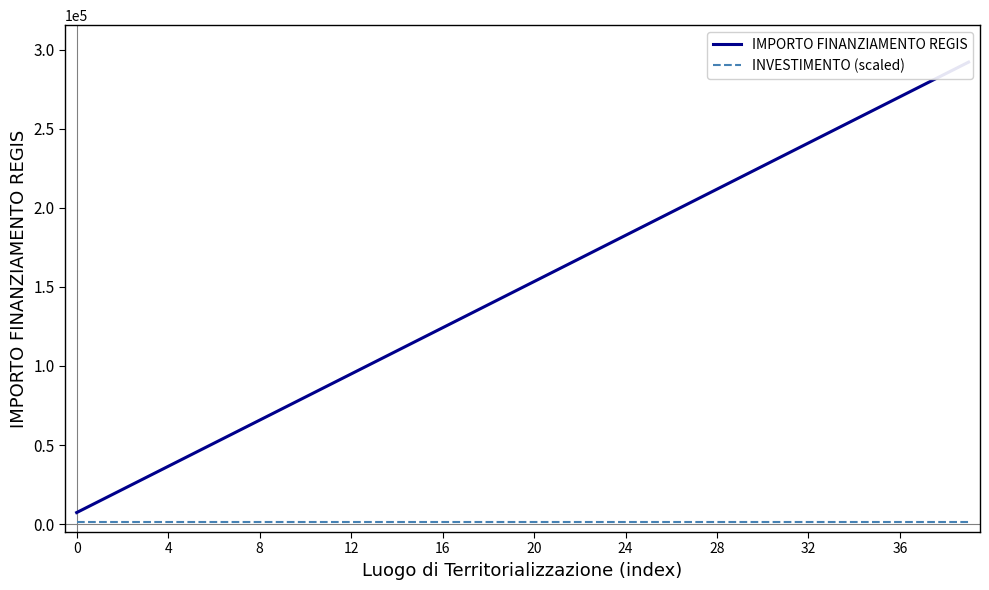

True or false: INVESTIMENTO (scaled) and IMPORTO FINANZIAMENTO REGIS intersect in this chart.

False